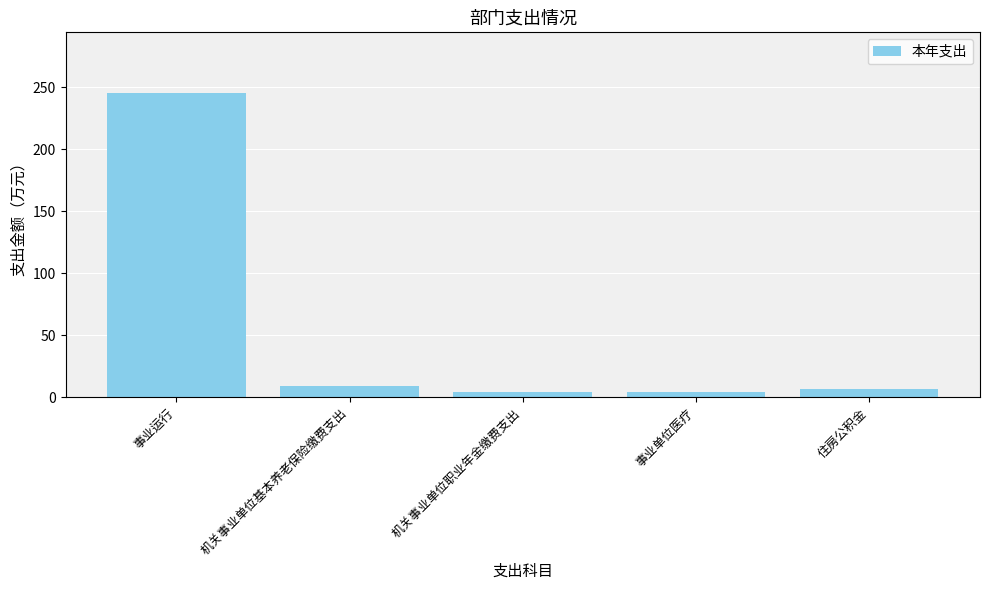

What value does the data have at 机关事业单位基本养老保险缴费支出?

8.7